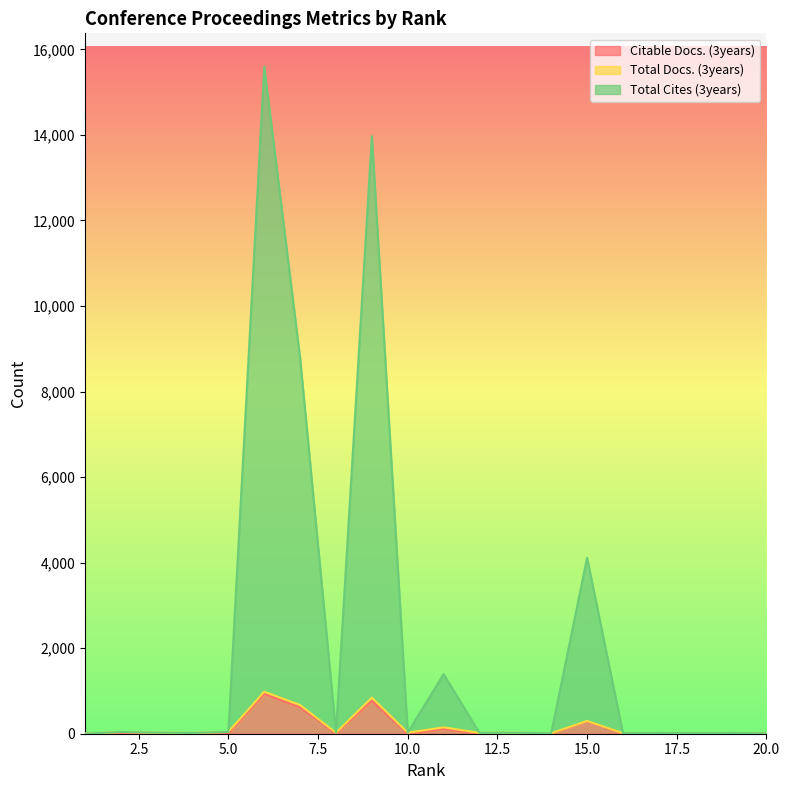

What is the difference between the highest and lowest values at 3?

24